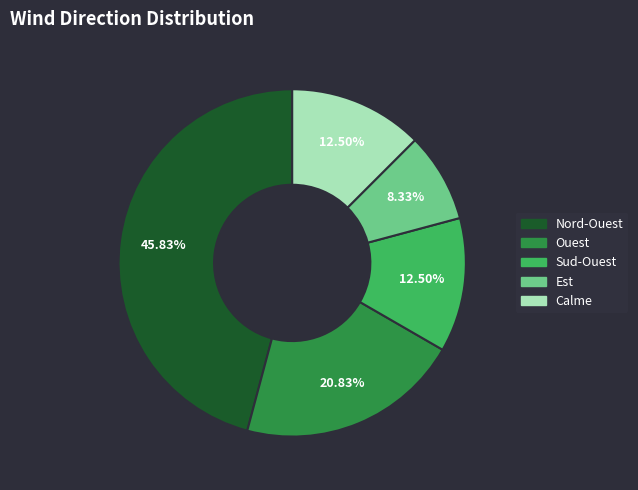

To the nearest percent, what portion does Nord-Ouest represent?

46%